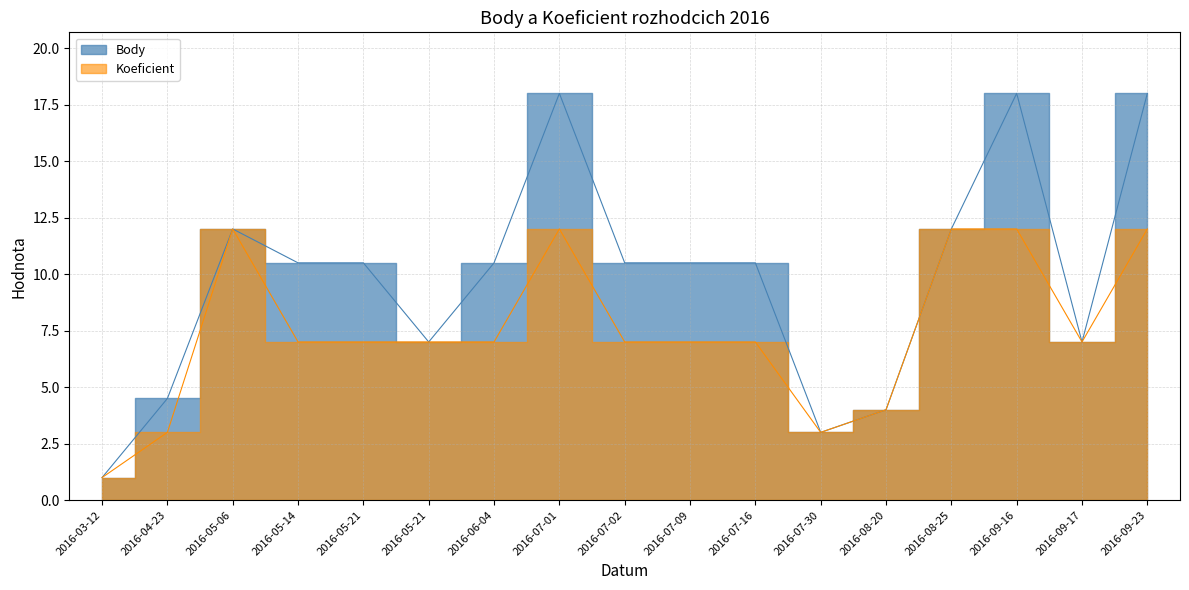

Reading left to right, list all the values displayed in this chart.

Body: 1.0	4.5	12.0	10.5	10.5	7.0	10.5	18.0	10.5	10.5	10.5	3.0	4.0	12.0	18.0	7.0	18.0
Koeficient: 1.0	3.0	12.0	7.0	7.0	7.0	7.0	12.0	7.0	7.0	7.0	3.0	4.0	12.0	12.0	7.0	12.0